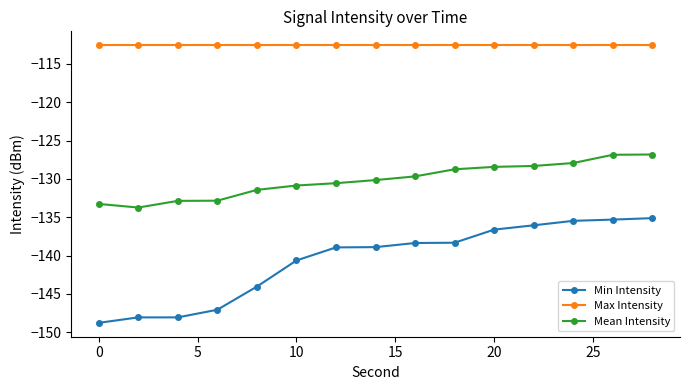

True or false: Min Intensity and Max Intensity intersect in this chart.

False